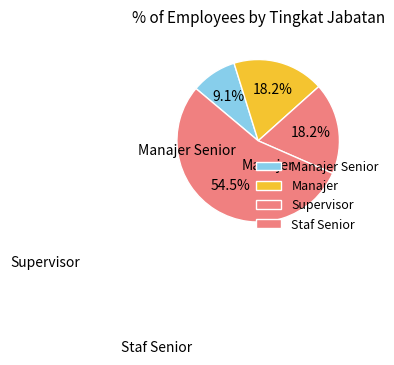

What is the ratio of the value at Manajer to the value at Manajer Senior?

2.0